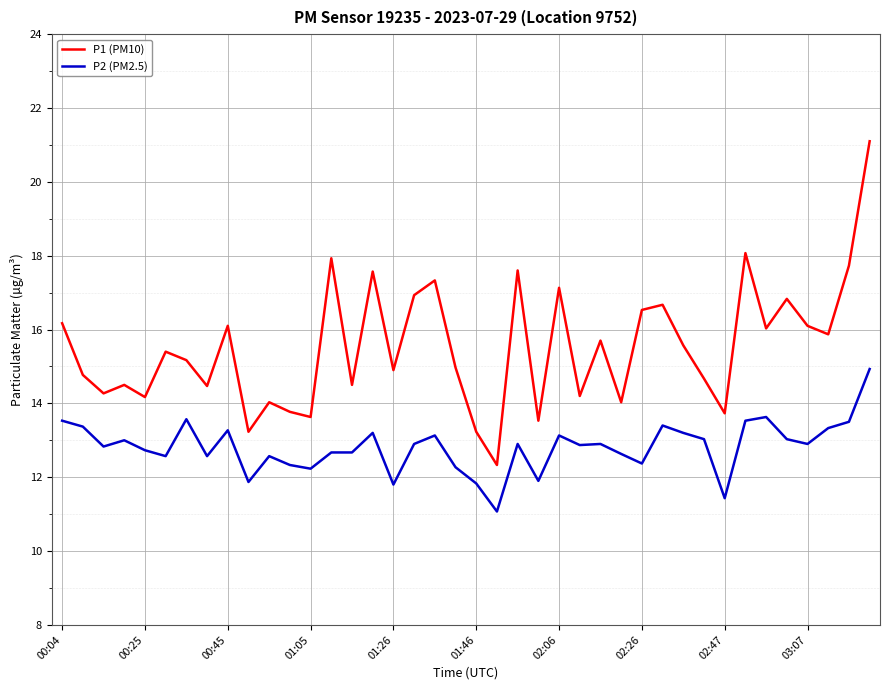

What is the difference between the maximum and minimum values in the P1 (PM10) series?

8.8